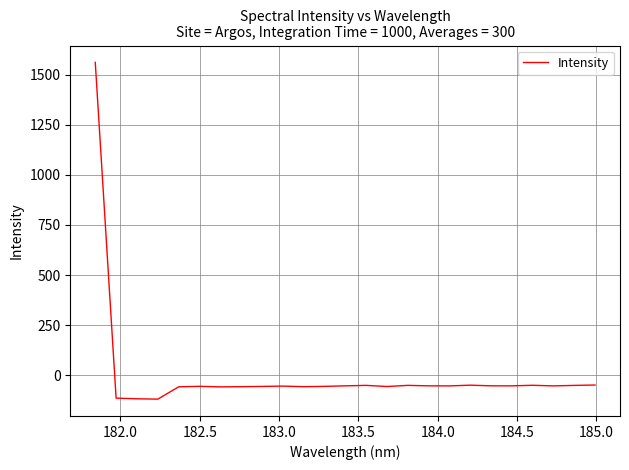

What is the maximum value shown in the chart?

1560.5